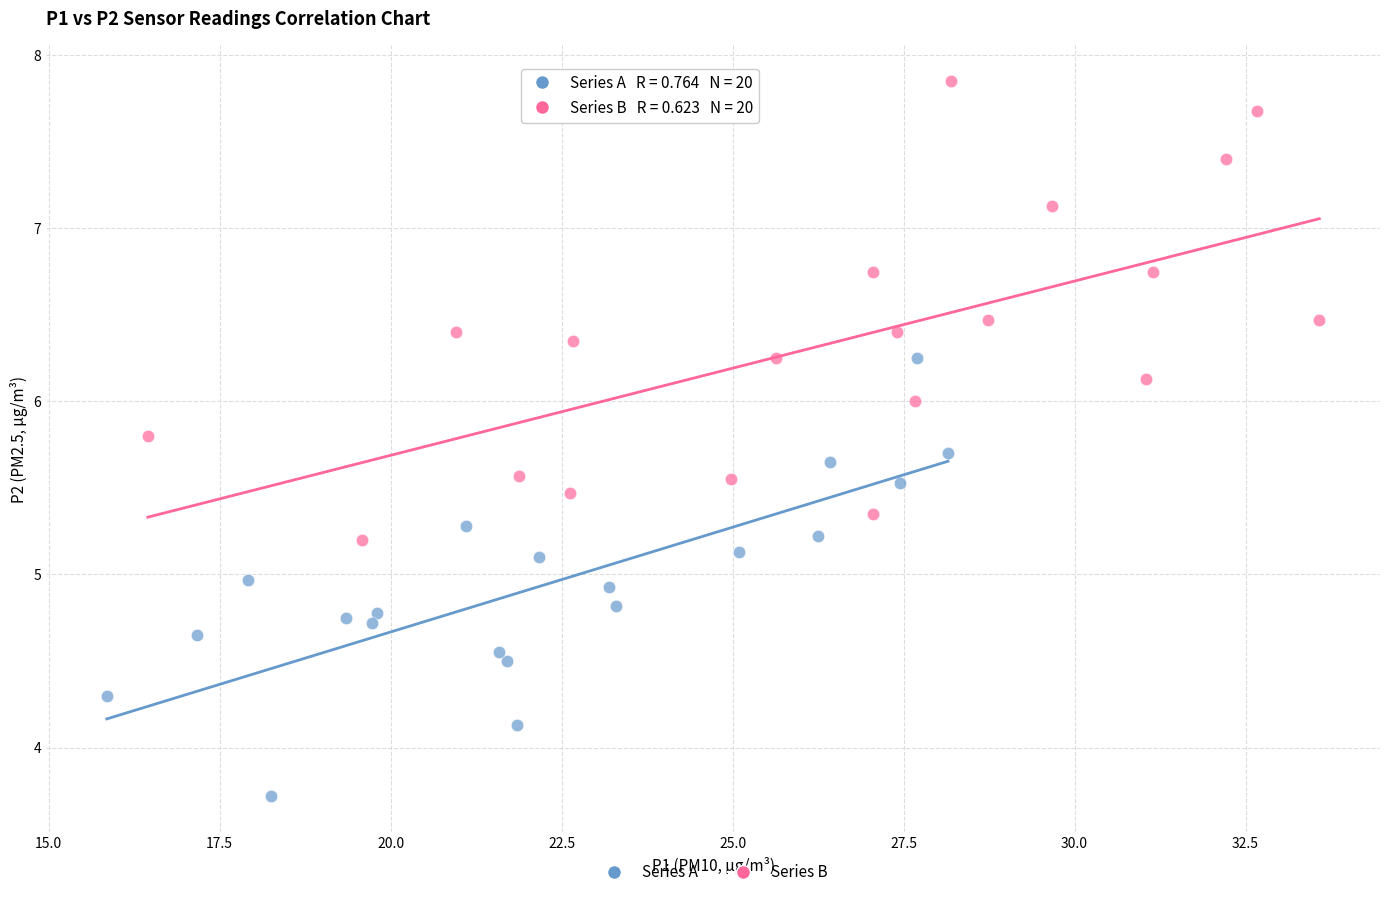

Which series contains the lowest Y value?

Series A